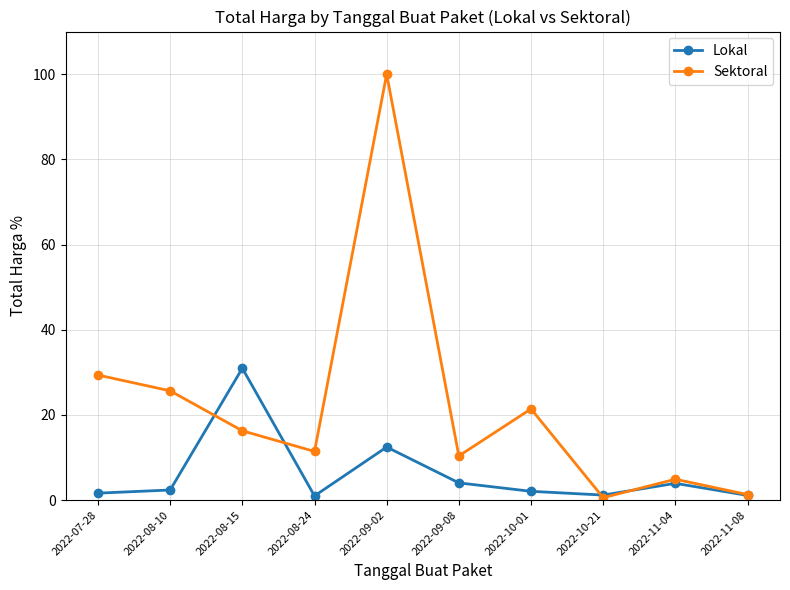

What is the label of the 5th point from the right?

2022-09-08